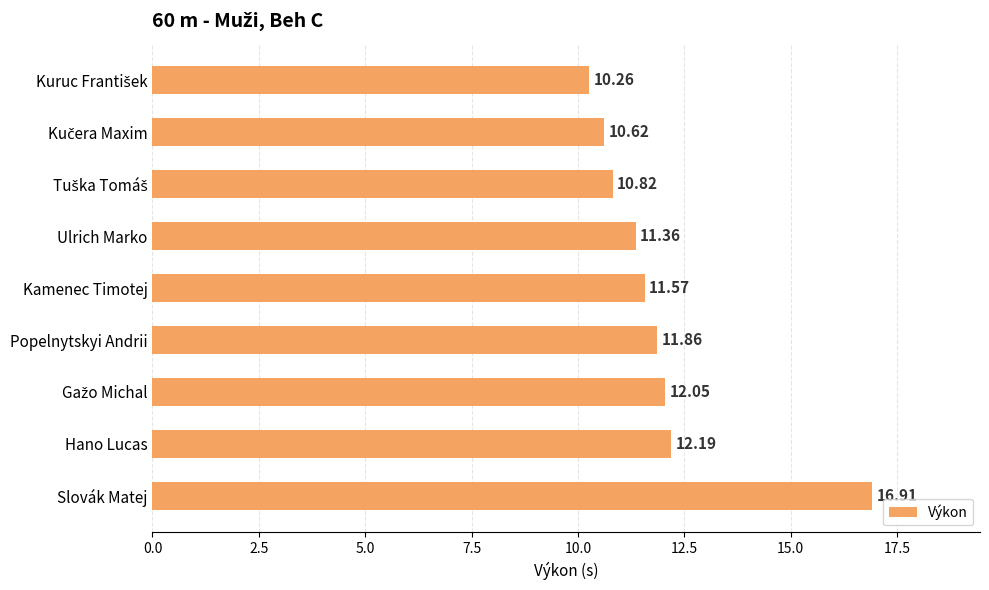

What is the ratio of the value at Kamenec Timotej to the value at Slovák Matej?

0.7